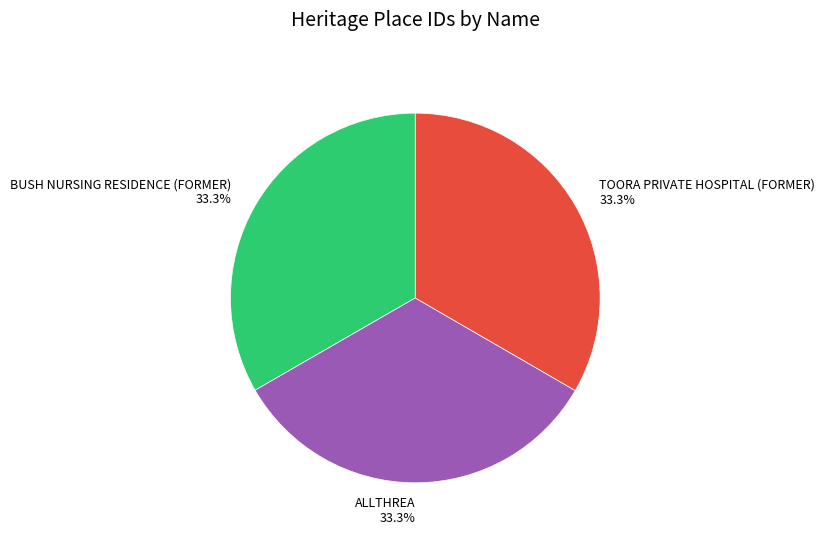

Is ALLTHREA the majority of the pie?

No